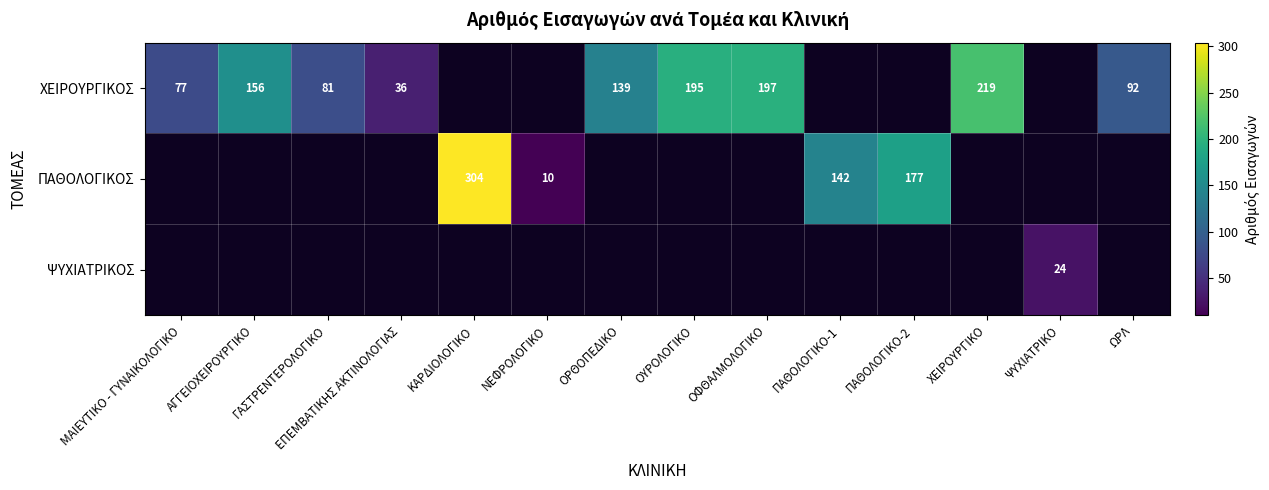

Is it true that ΧΕΙΡΟΥΡΓΙΚΟΣ equals 36 at ΕΠΕΜΒΑΤΙΚΗΣ ΑΚΤΙΝΟΛΟΓΙΑΣ?

True